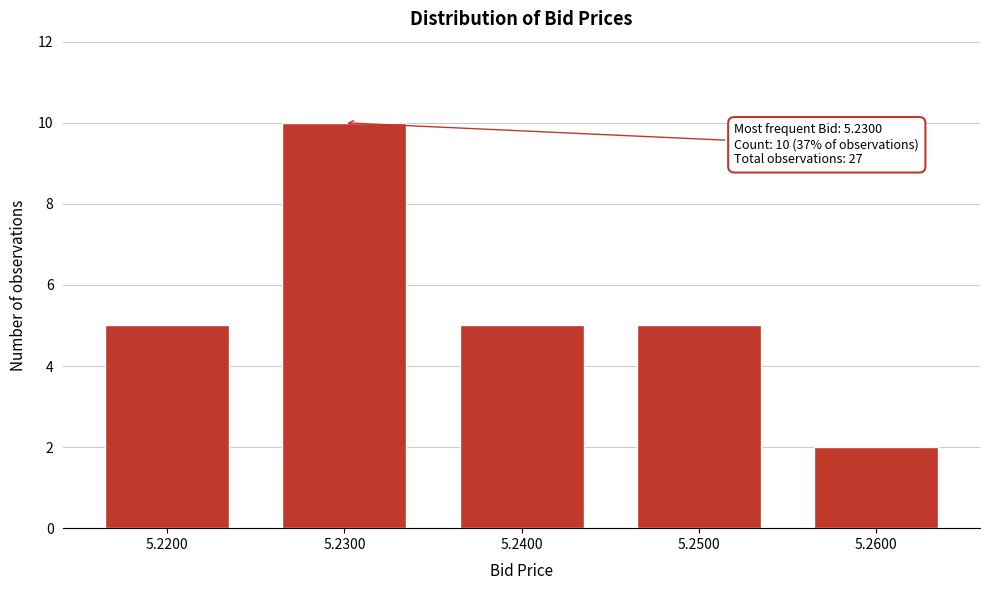

Reading left to right, extract all data points from this chart.

5.2200=5	5.2300=10	5.2400=5	5.2500=5	5.2600=2